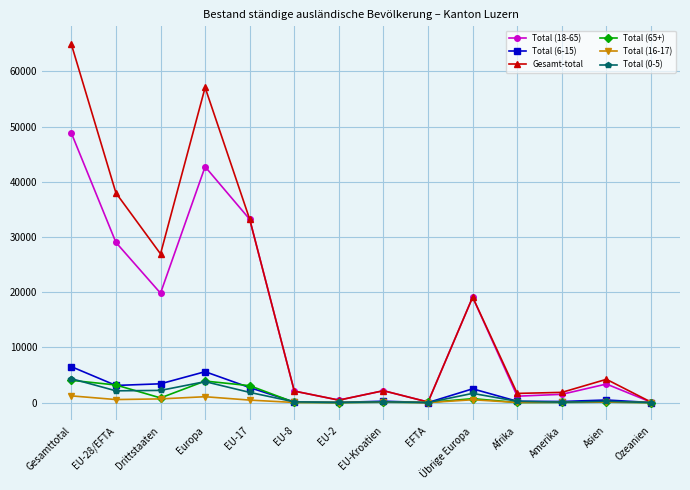

True or false: Total (65+) has more than 1 interior local peaks.

True